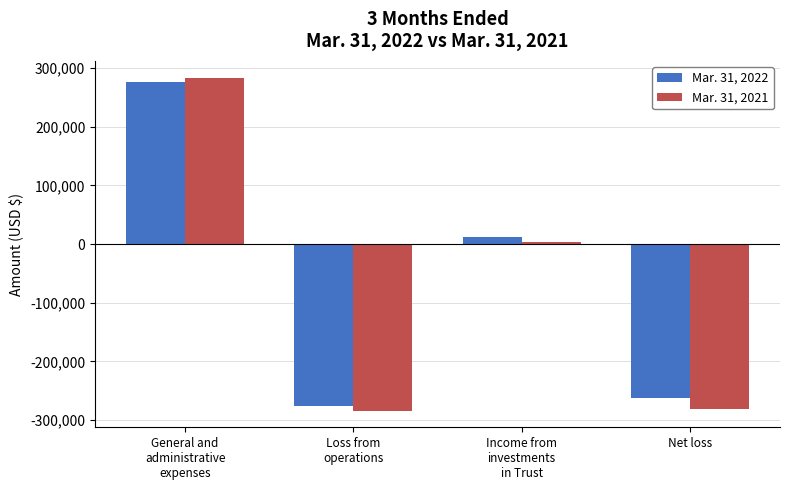

What is the spread (max minus min) of values at Net loss?

17719